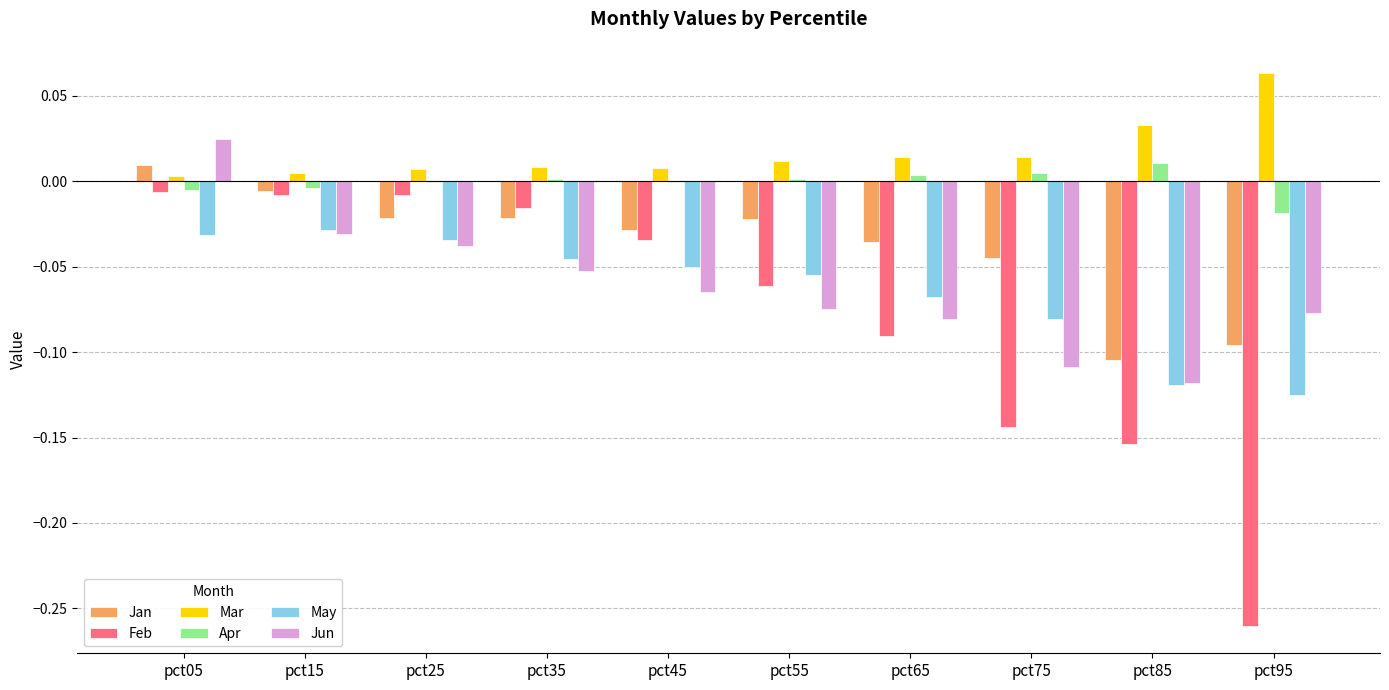

Does the chart contain stacked bars?

No